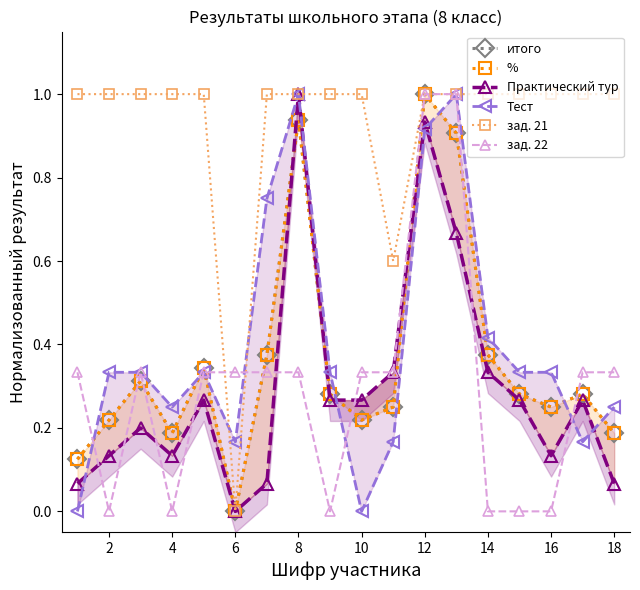

What is the difference between the second highest and minimum values in the %  series?

0.9